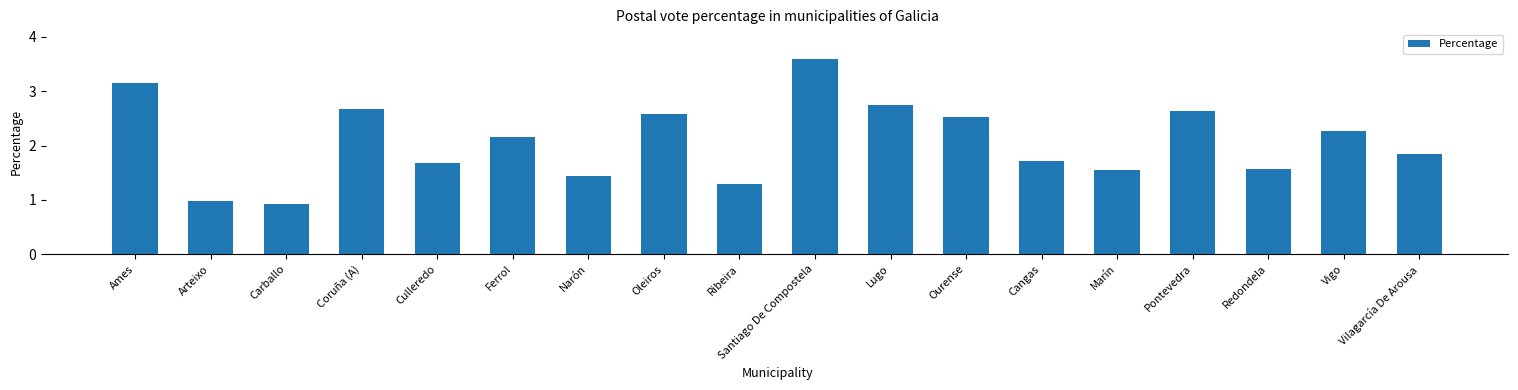

How many bars are there in total?

18